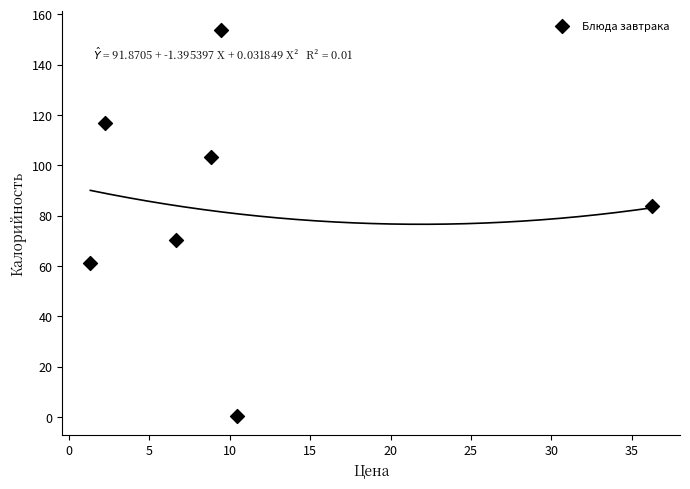

What is the range of X values (max minus min)?

34.9